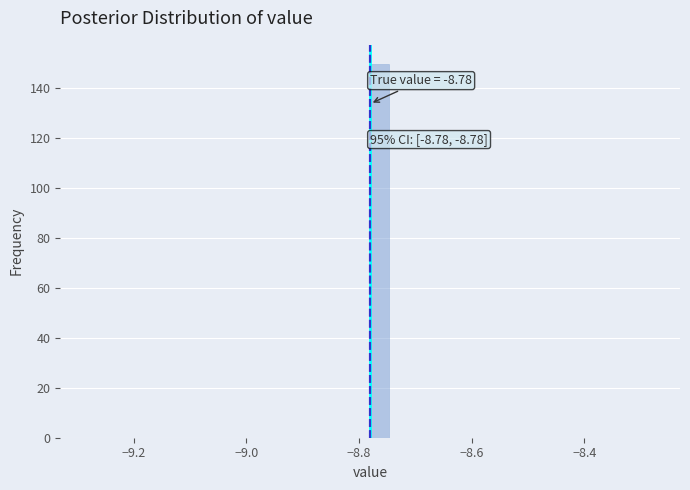

Around what value on the x-axis is the tallest bar? Give the approximate position of its centre, as read against the axis.

-8.76